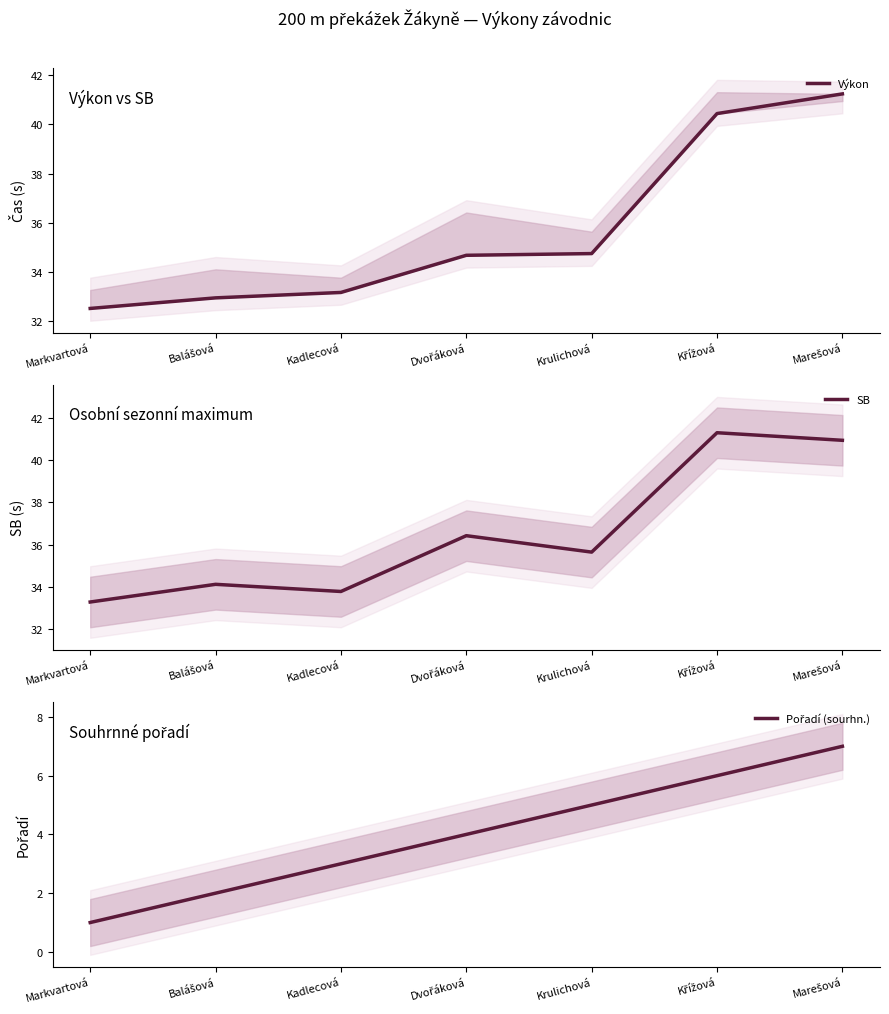

Is the value of SB at Marešová greater than the value of Pořadí (sourhn.) at Marešová?

Yes